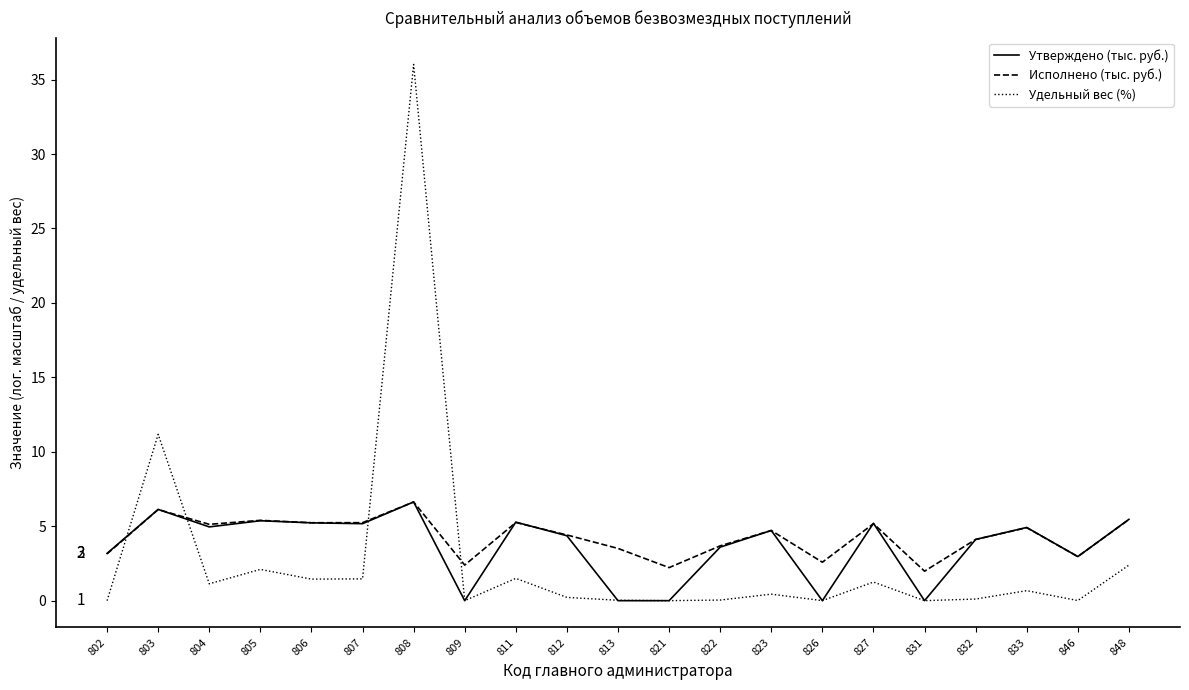

After their last crossing, which series has the higher values: Утверждено (тыс. руб.) or Удельный вес (%)?

Утверждено (тыс. руб.)